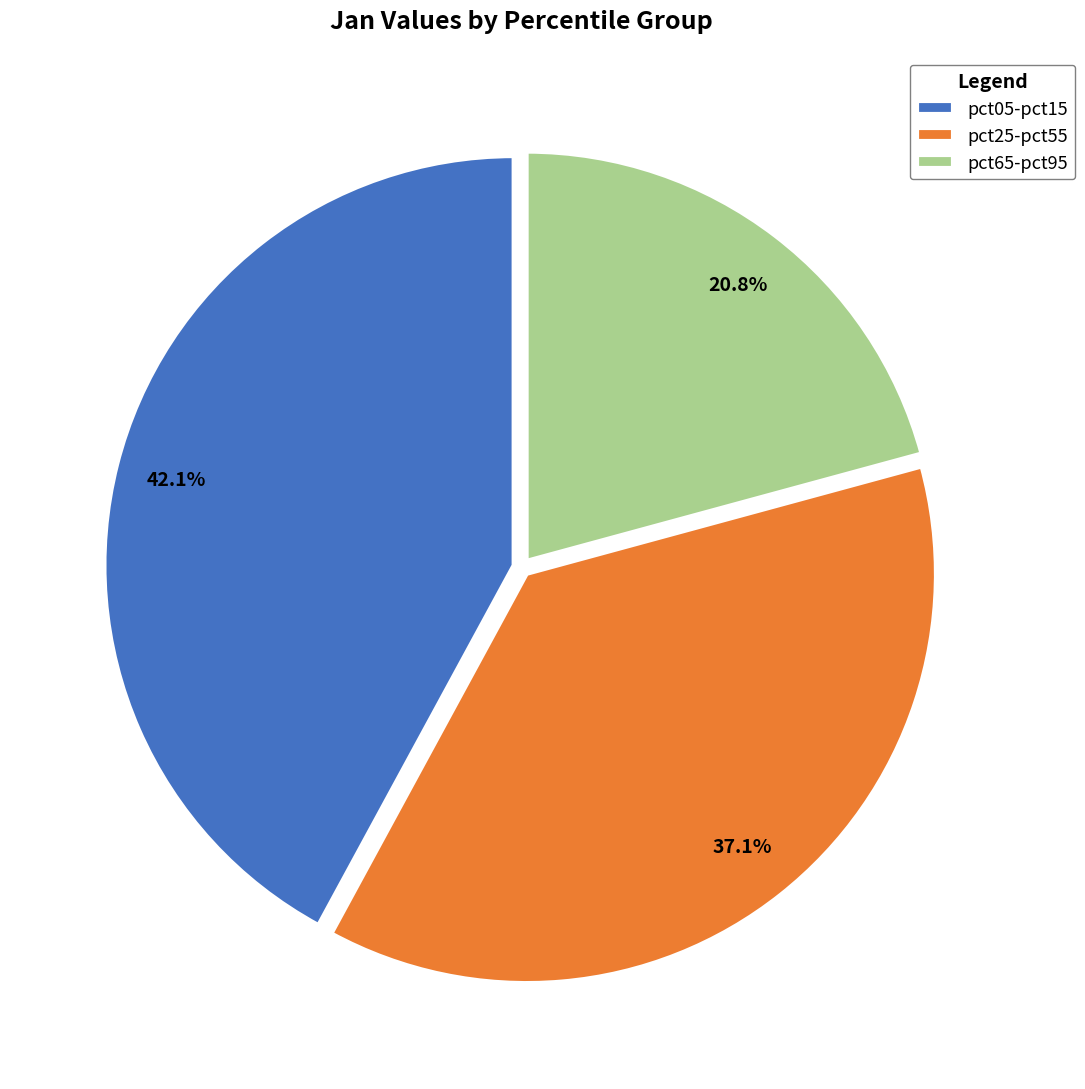

To the nearest percent, what is the difference between the largest and smallest slice percentages?

21%